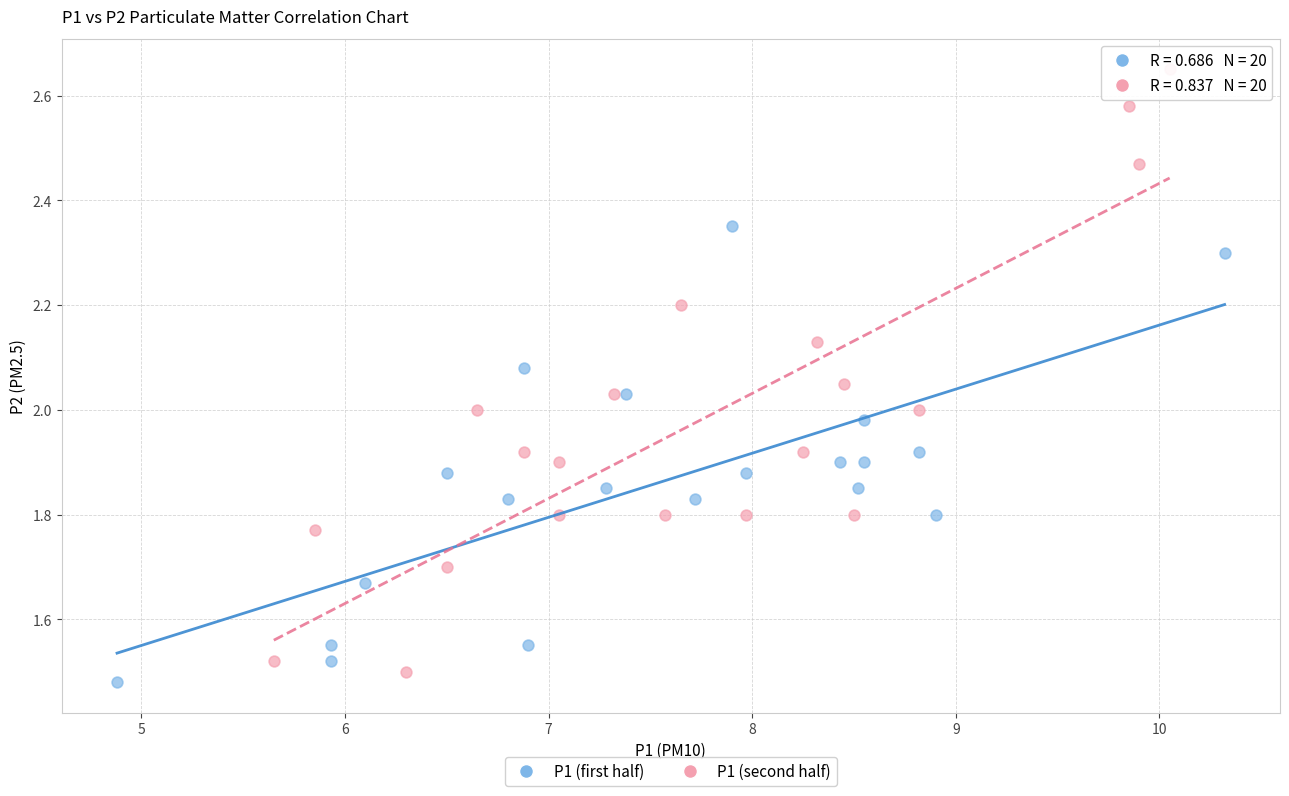

Which series has the largest Y range (max minus min)?

P1 (second half)